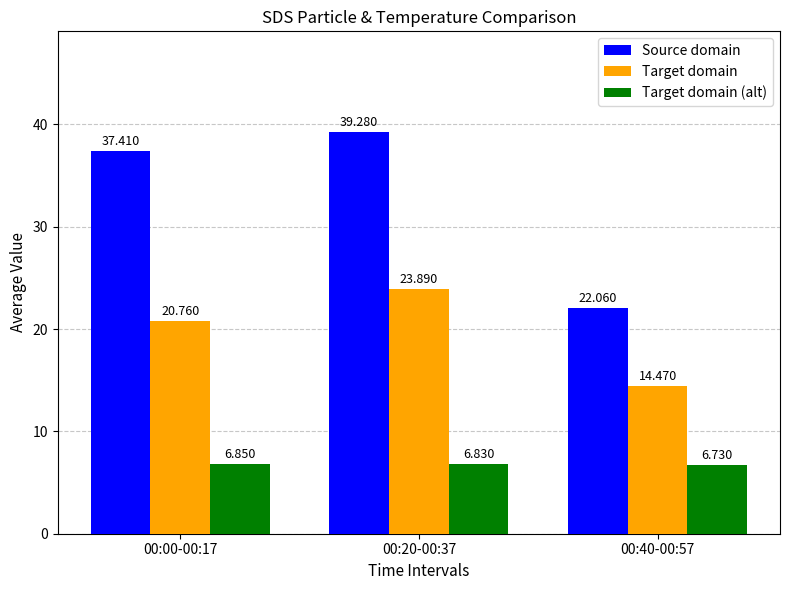

Count the Target domain (alt) values in the range 6 to 7.

3